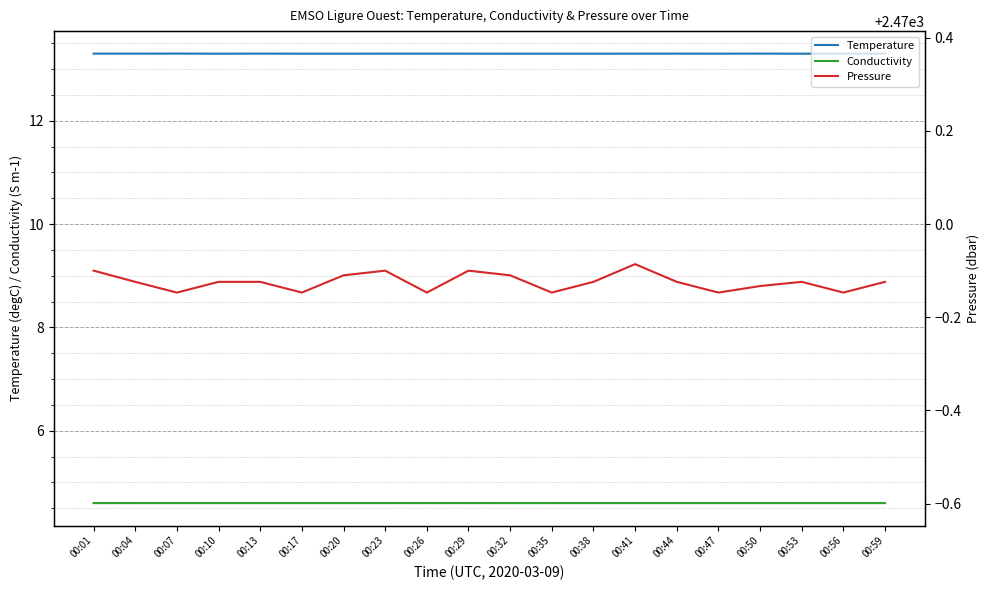

What is the total value across all series at 00:23?

2487.8